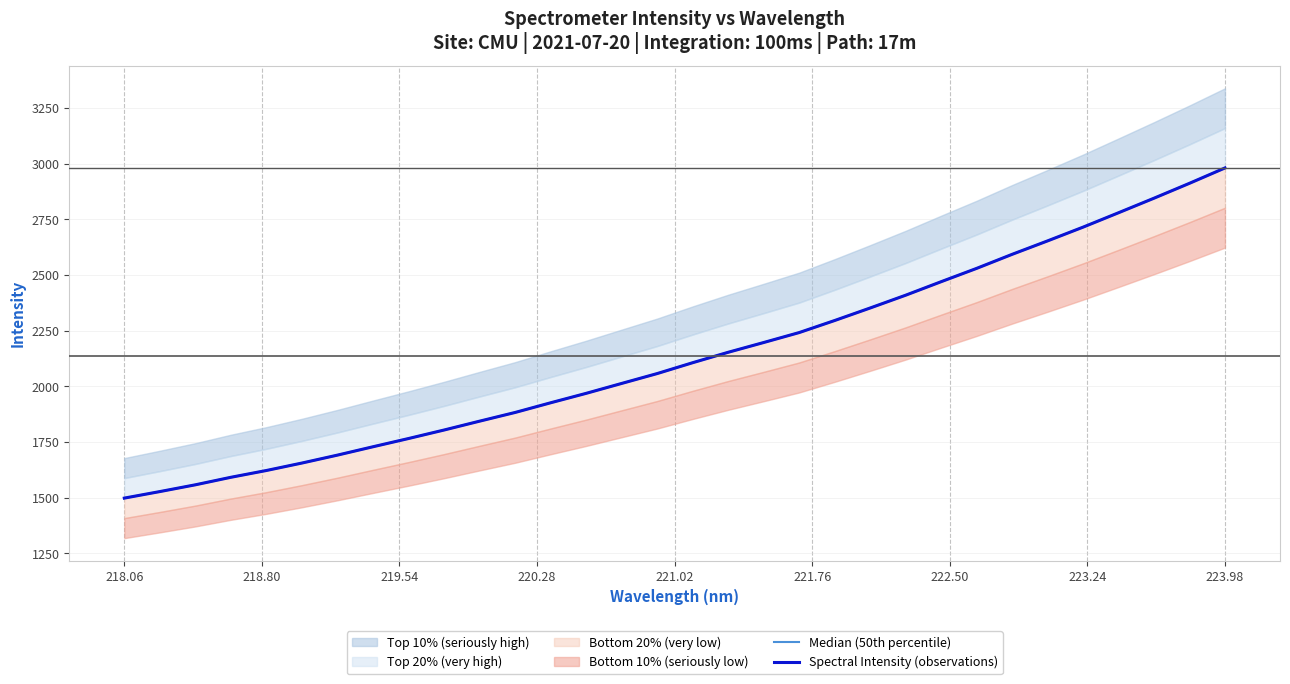

Which series has the widest spread of values?

Median (50th percentile)